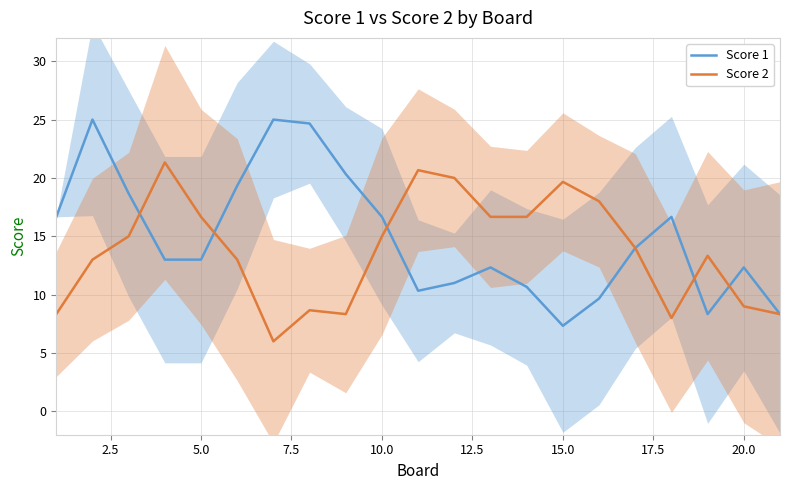

Reading left to right, list all the values displayed in this chart.

Score 1: 16.7	25.0	18.7	13.0	13.0	19.3	25.0	24.7	20.3	16.7	10.3	11.0	12.3	10.7	7.3	9.7	14.0	16.7	8.3	12.3	8.3
Score 2: 8.3	13.0	15.0	21.3	16.7	13.0	6.0	8.7	8.3	15.0	20.7	20.0	16.7	16.7	19.7	18.0	14.0	8.0	13.3	9.0	8.3